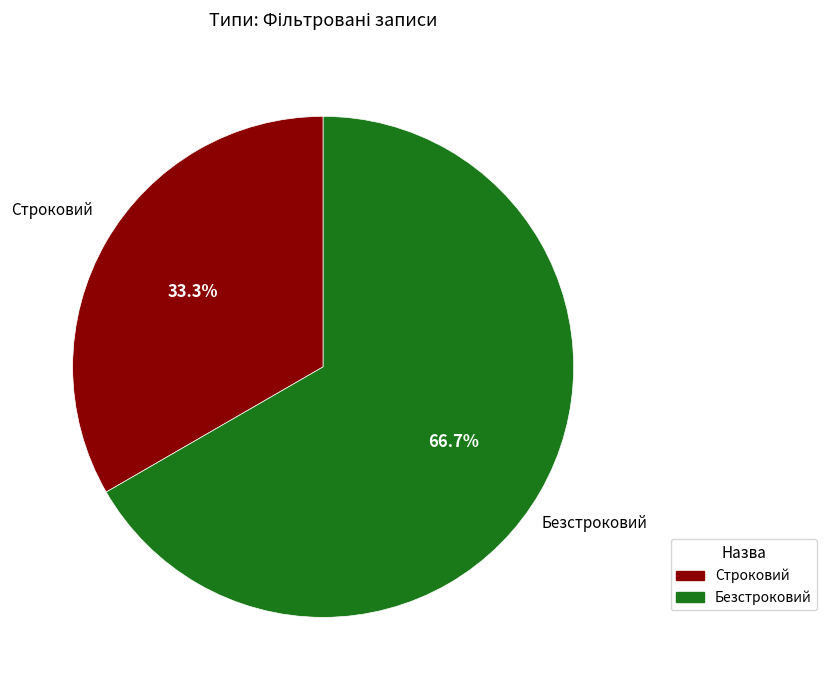

True or false: Строковий accounts for 21% of the total.

False